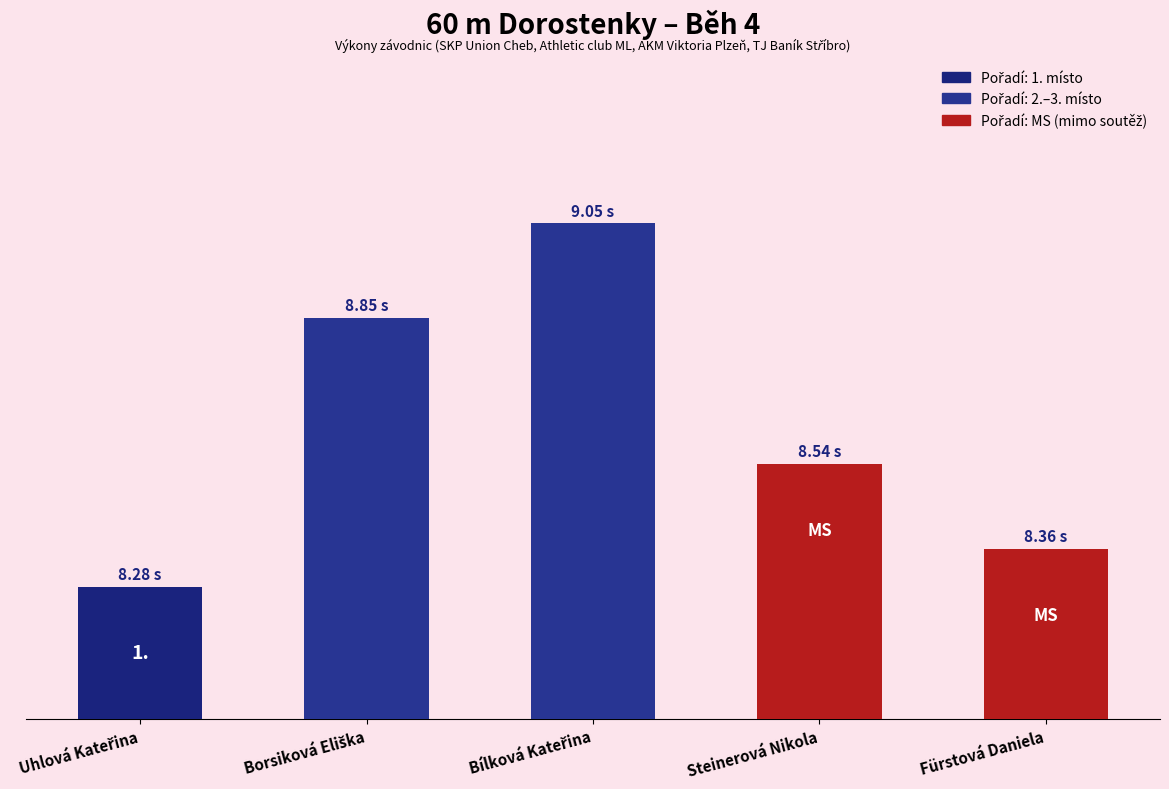

What is the maximum value shown in the chart?

9.1